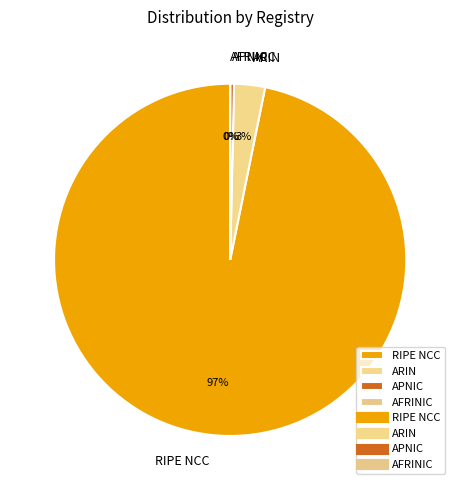

Which category has the biggest portion of the pie?

RIPE NCC